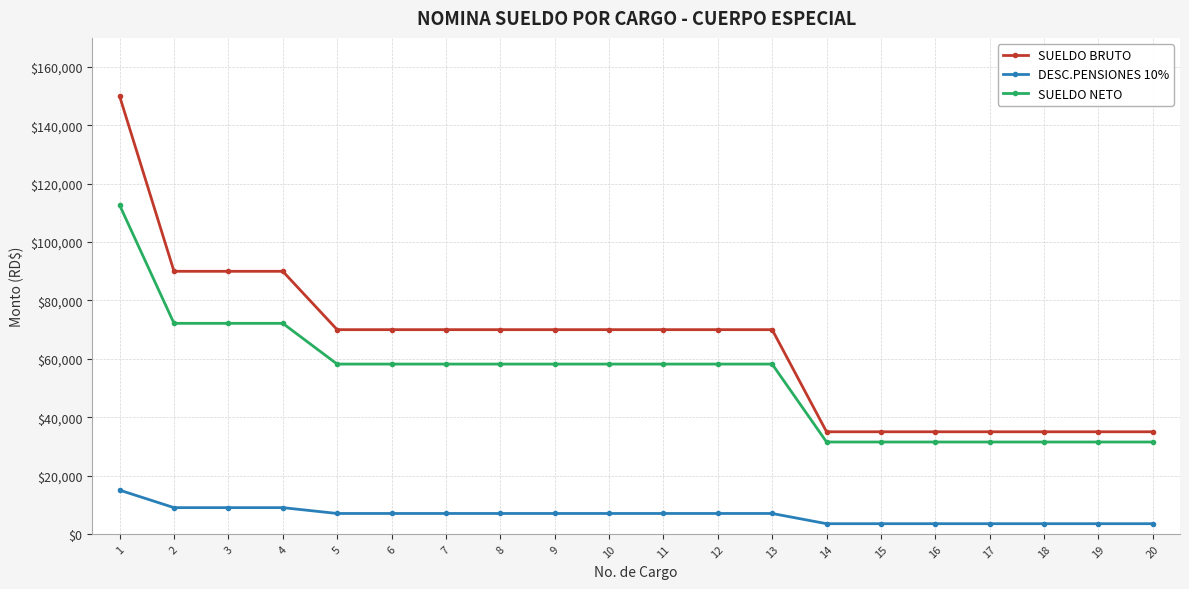

Count the number of data series in this chart.

3